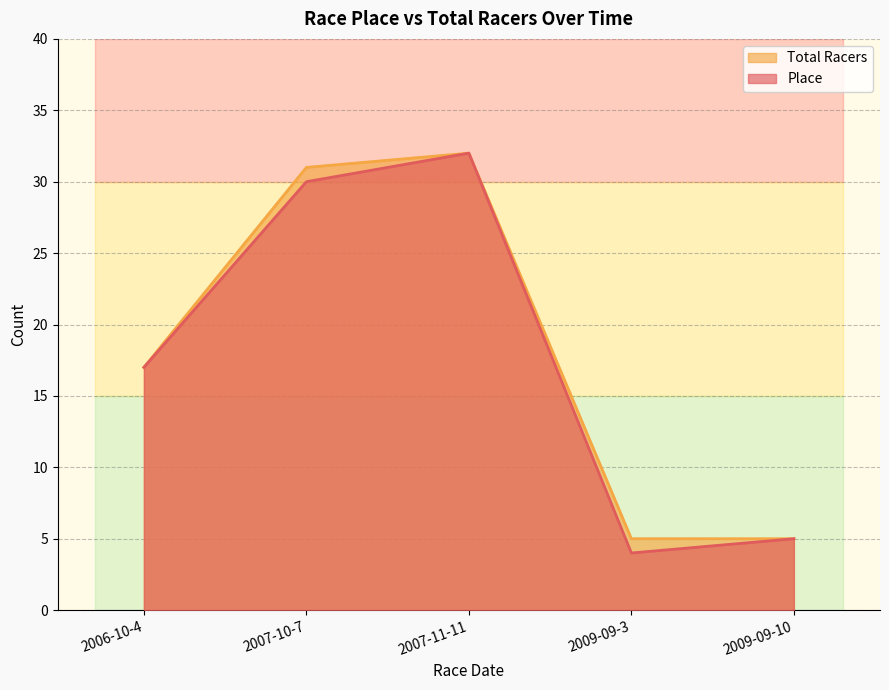

What is the value of the Place point at the 3rd from the left?

32